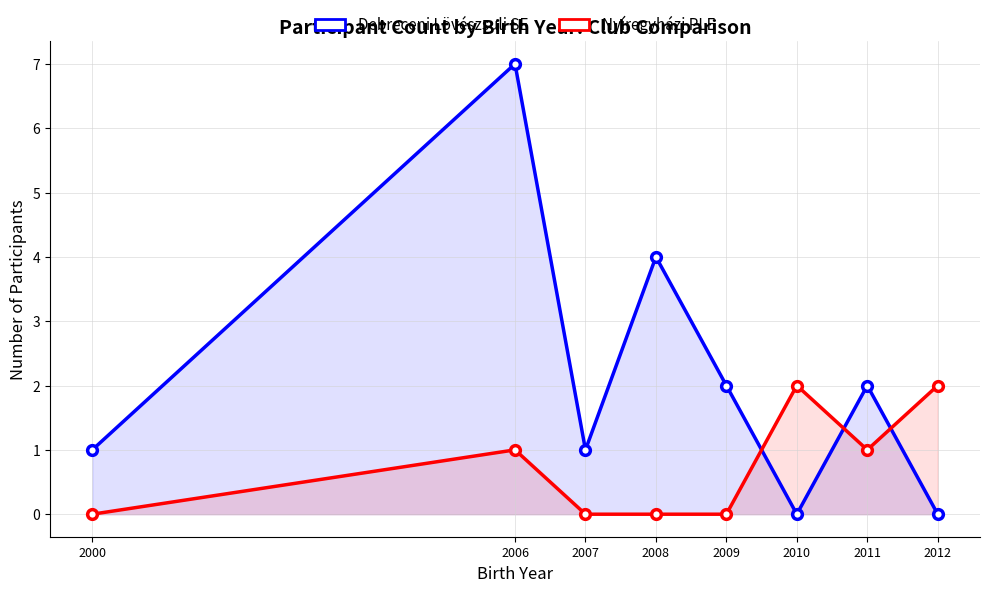

What is the maximum value for Debreceni Lövészsuli SE?

7